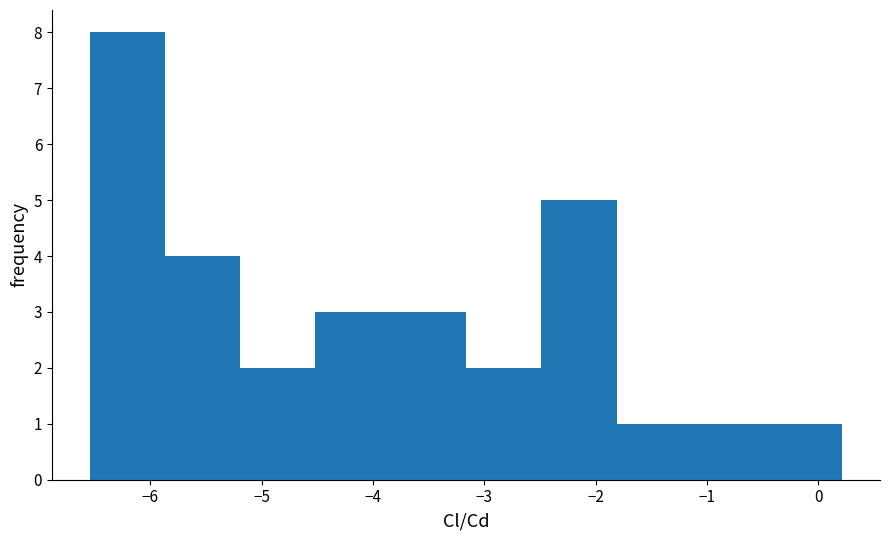

Reading left to right, transcribe this chart: for each bar, give the range it covers on the x-axis and its height. Neither the bar edges nor the heights are printed on the chart, so give them approximately, as read against the axes.

-6.5 to -5.9: 8
-5.9 to -5.2: 4
-5.2 to -4.5: 2
-4.5 to -3.8: 3
-3.8 to -3.2: 3
-3.2 to -2.5: 2
-2.5 to -1.8: 5
-1.8 to -1.1: 1
-1.1 to -0.5: 1
-0.5 to 0.2: 1